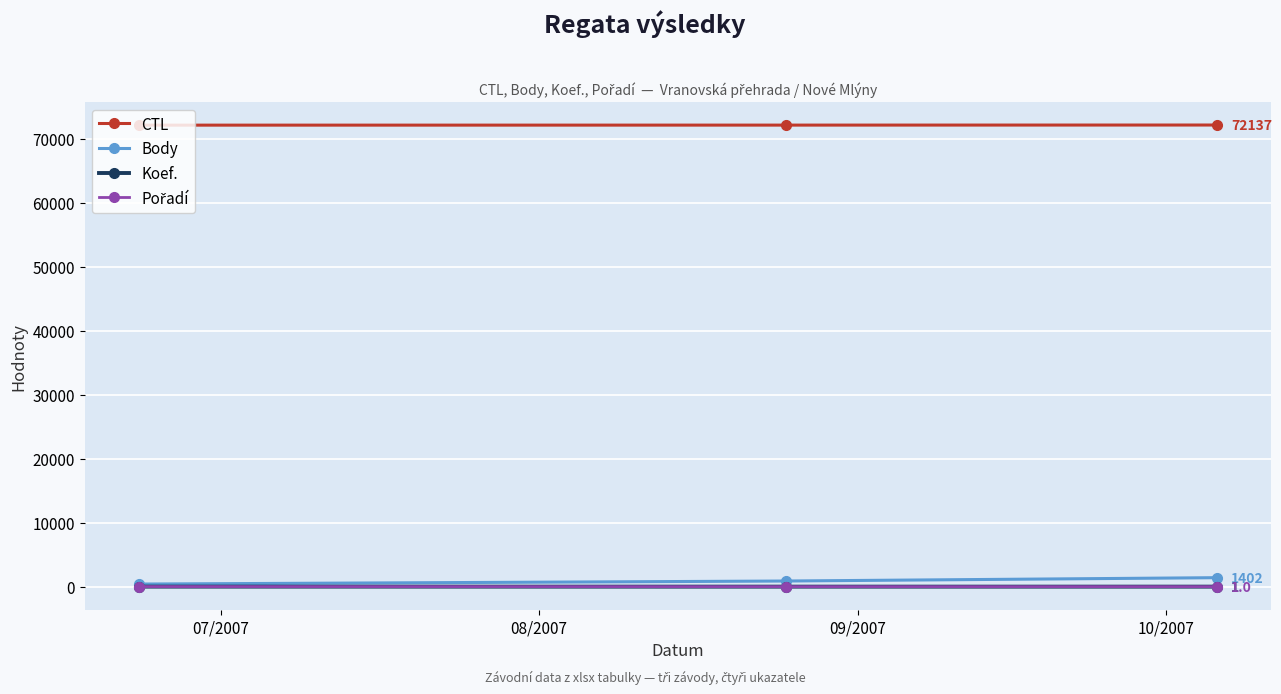

What is the highest value of the CTL series?

72137